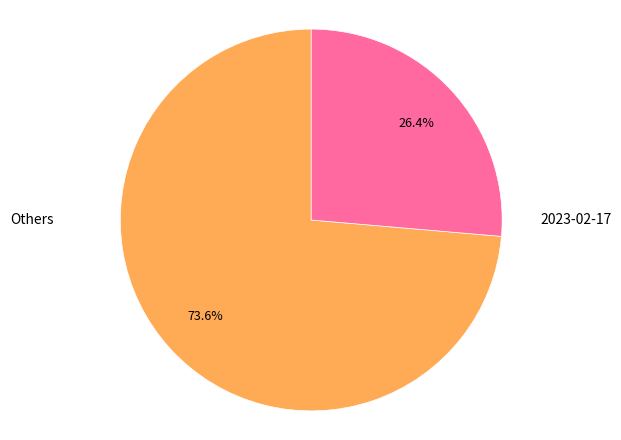

Does any single category account for the majority?

Yes